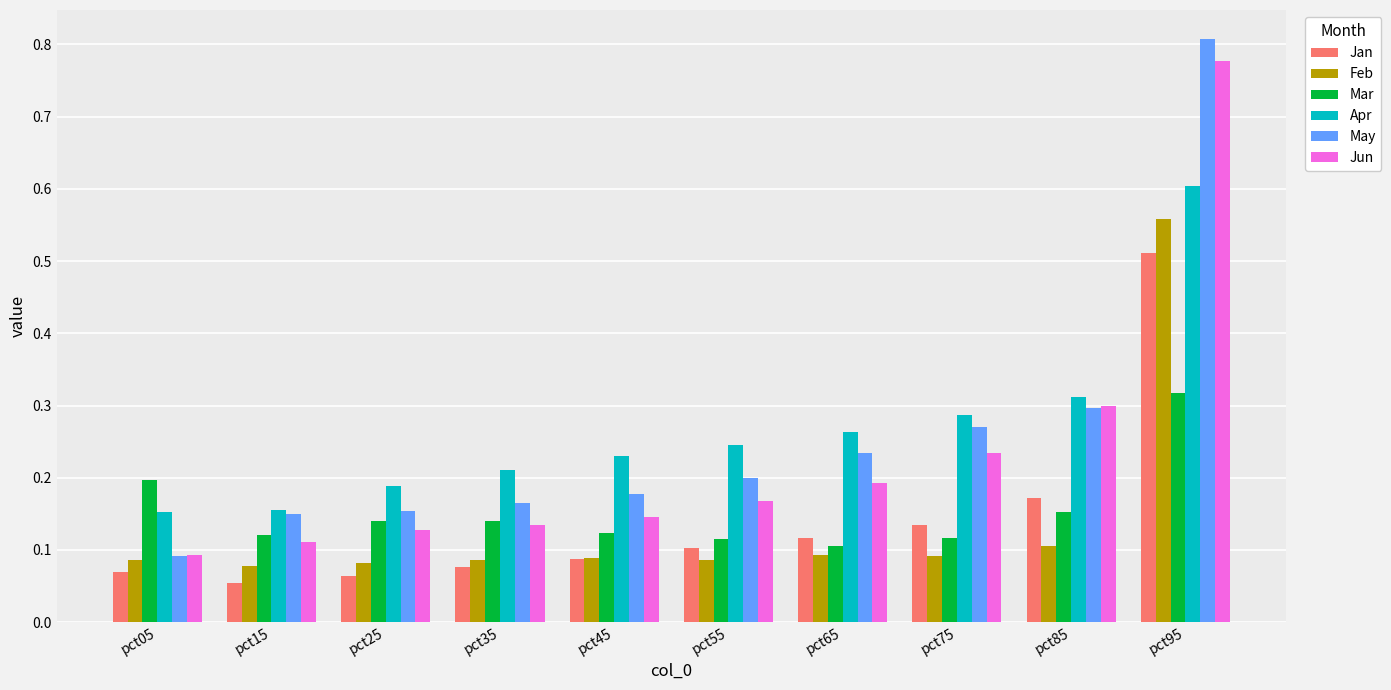

Which series has the widest spread of values?

May